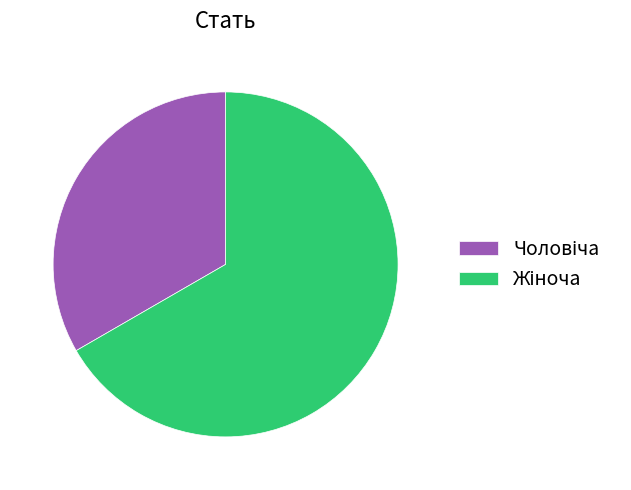

Does any single category account for the majority?

Yes